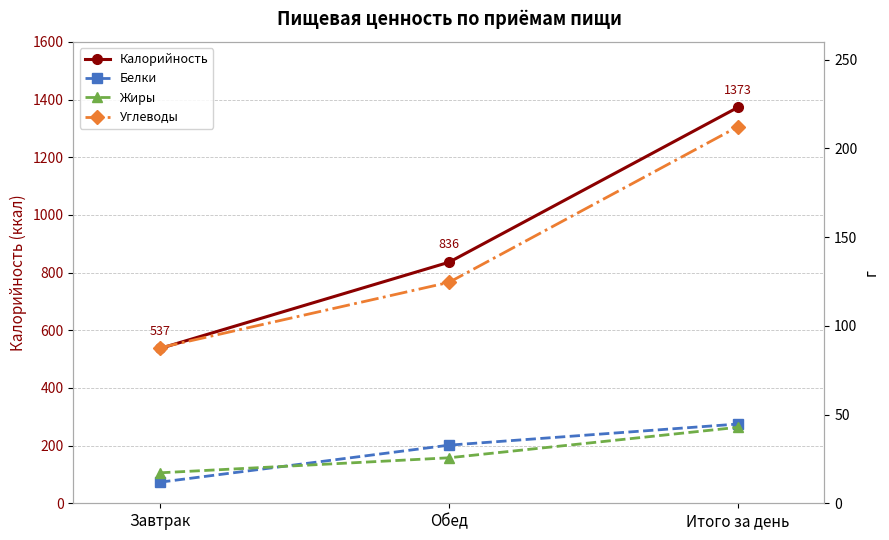

What is the difference between the highest and lowest values at Обед?

810.4